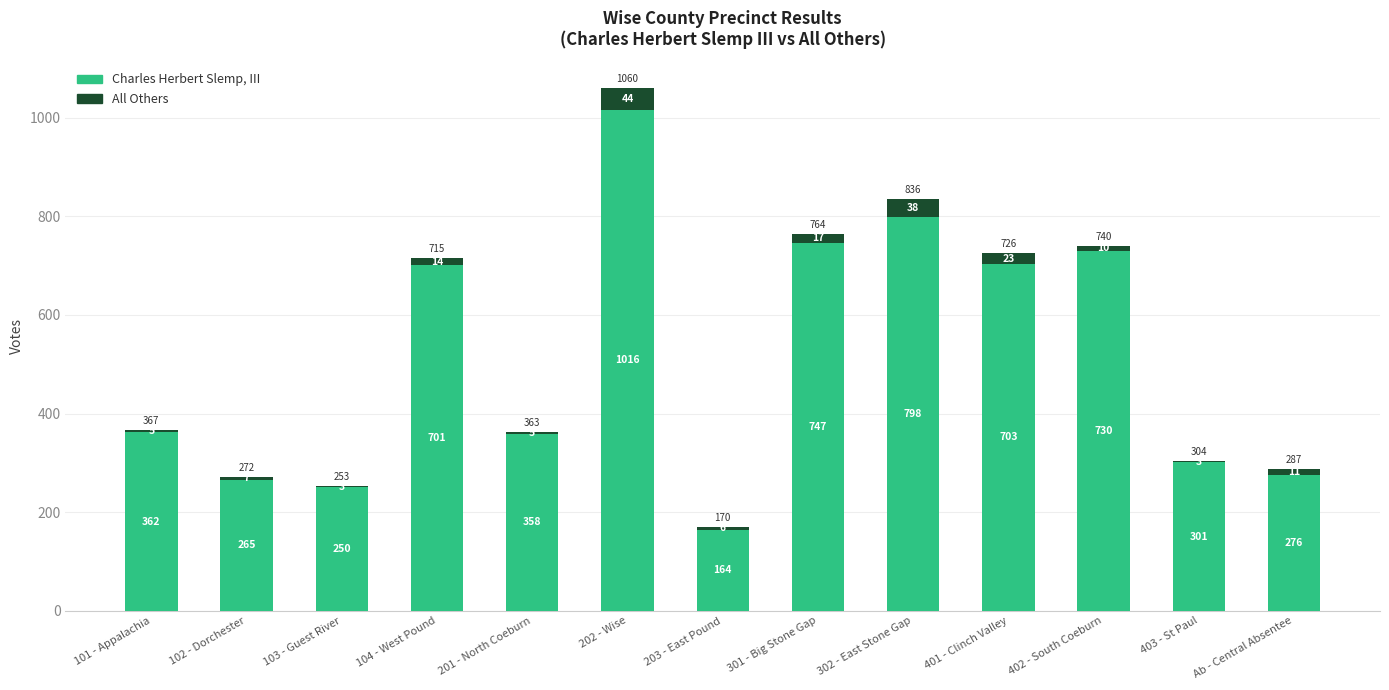

Are the bars grouped side by side (vs. stacked)?

No